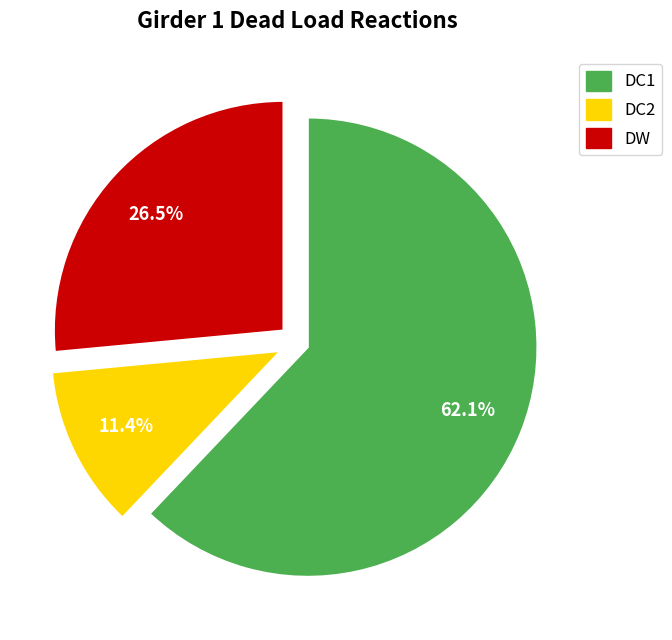

How many slices are in this pie chart?

3